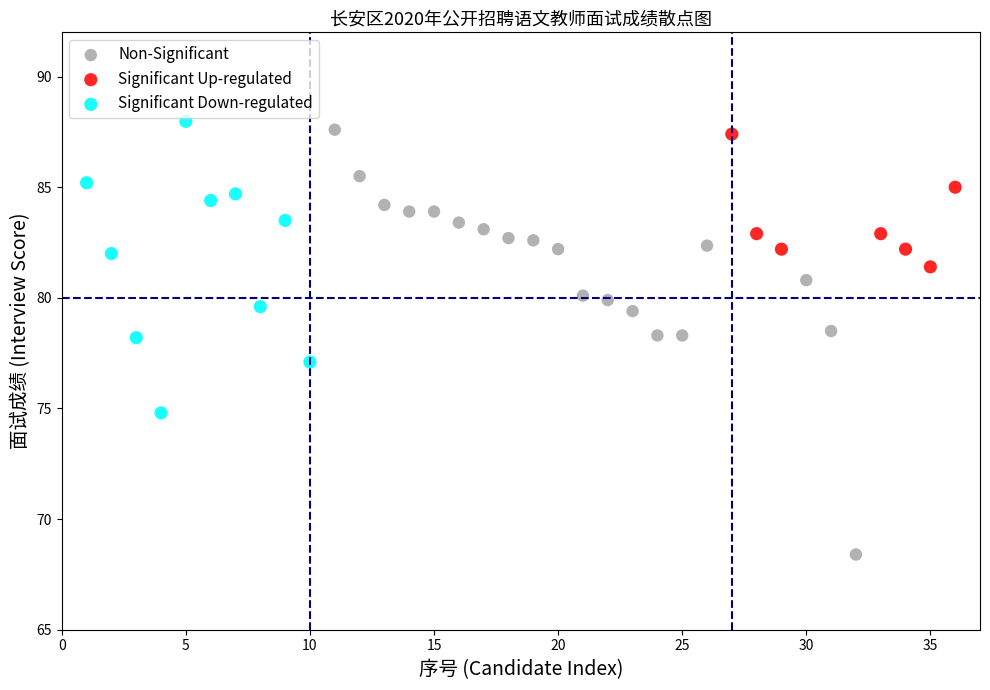

What are all the series names shown in the legend?

Non-Significant, Significant Up-regulated, Significant Down-regulated